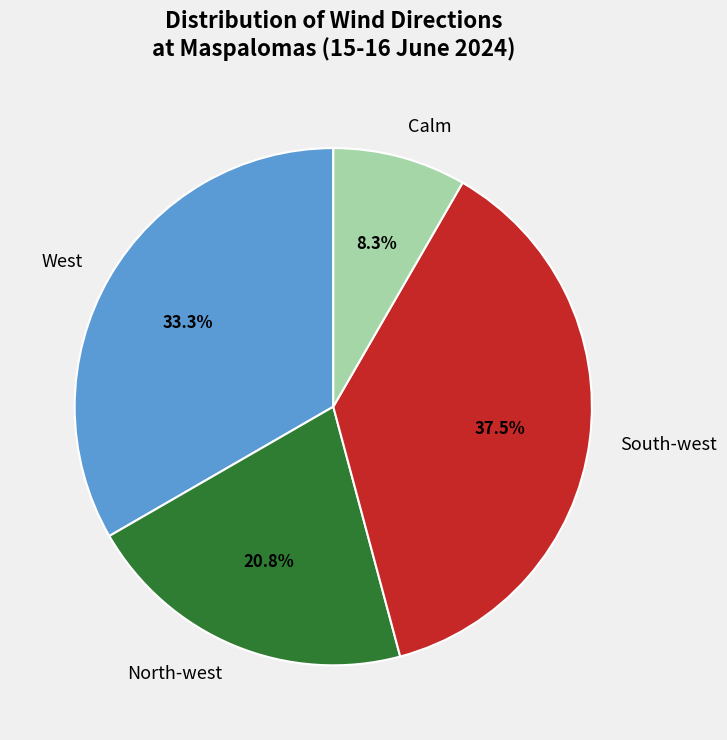

To the nearest percent, what is the difference between the South-west and North-west slice percentages?

17%